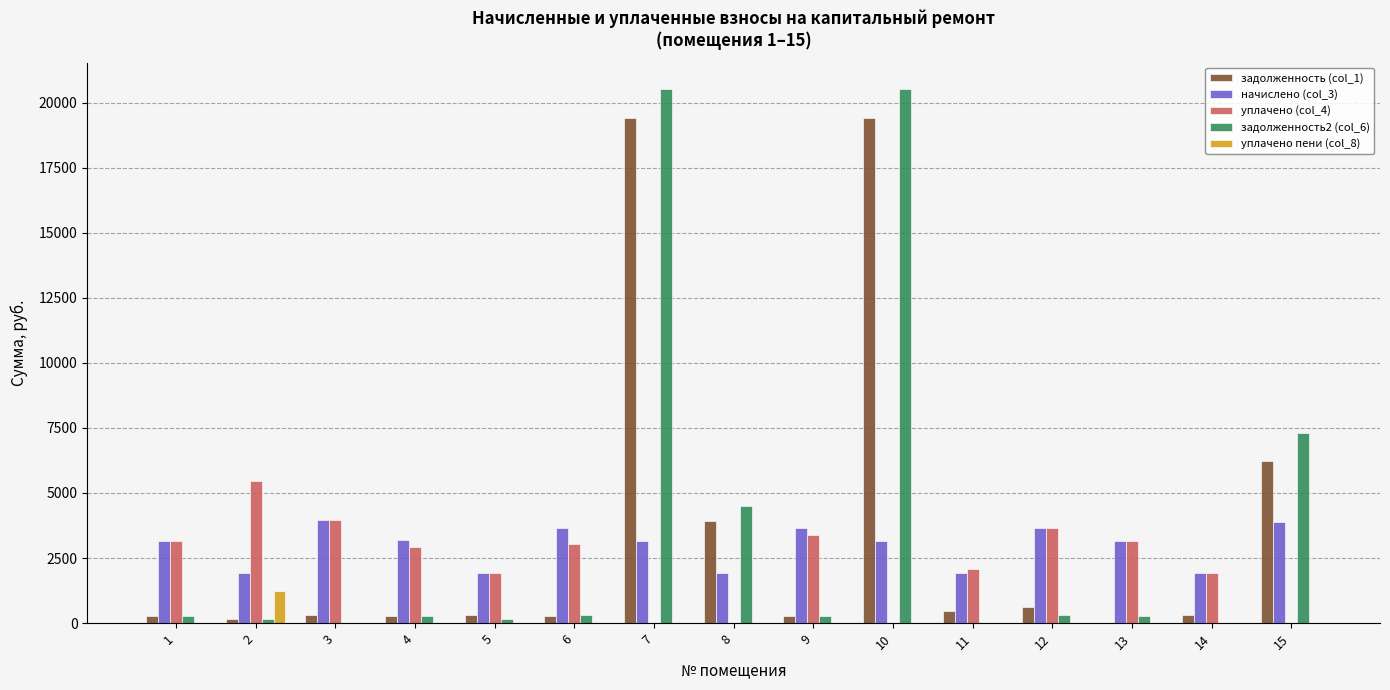

Is the value of уплачено (col_4) at 11 greater than the value of уплачено пени (col_8) at 13?

Yes